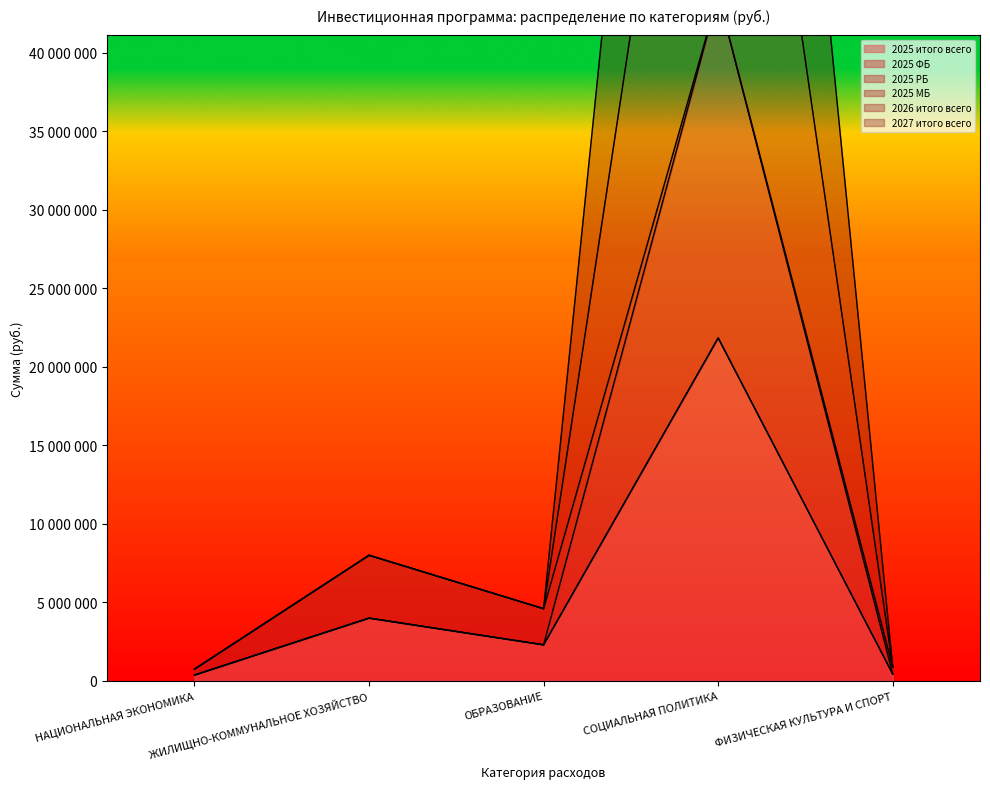

Reading left to right, what are all the values shown in this chart?

2025 итого всего: 375000	4000000	2300000	21837750	440000
2025 РБ: 750000	8000000	4600000	113812700	880000
2026 итого всего: 375000	4000000	2300000	43675500	440000
2027 итого всего: 750000	8000000	4600000	78056500	880000